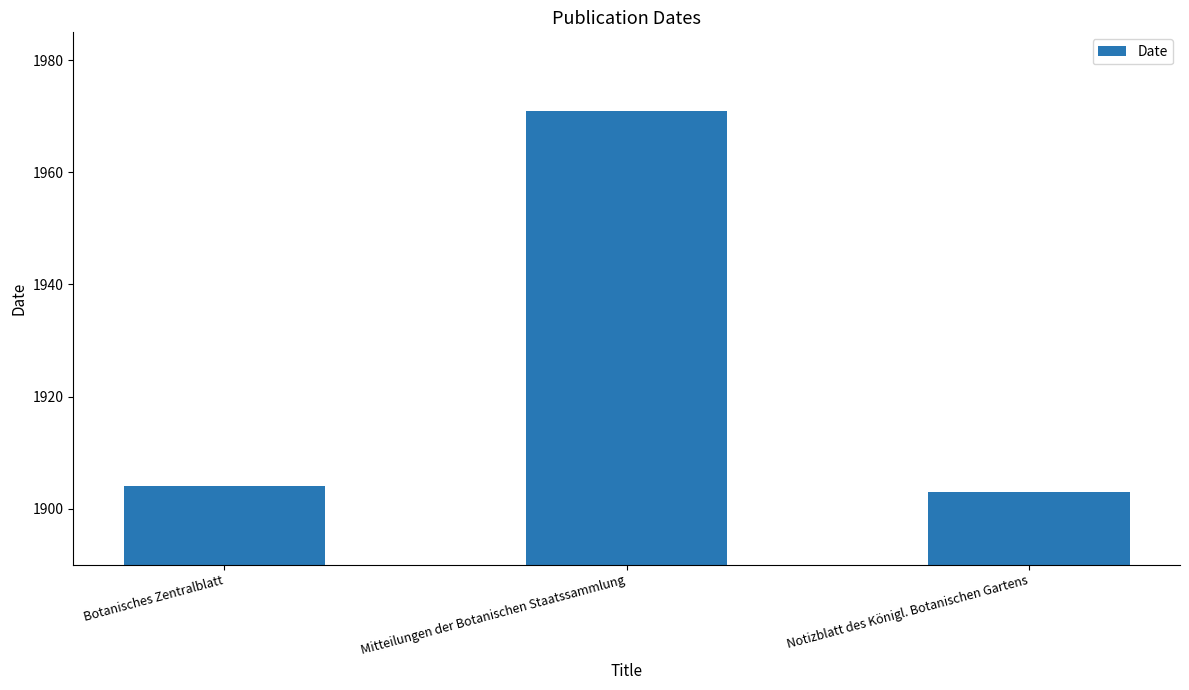

What is the average value?

1926